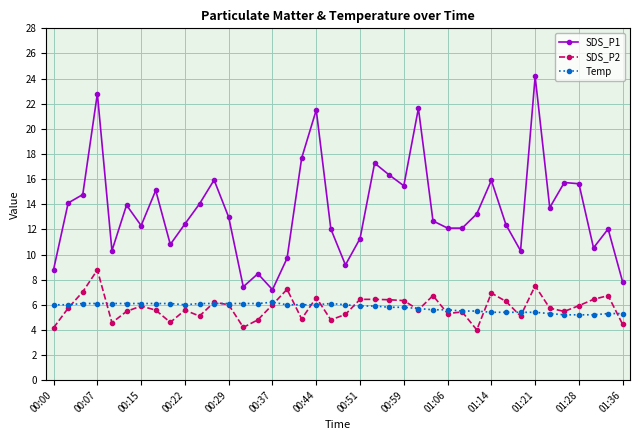

Which series has the largest range (max minus min)?

SDS_P1